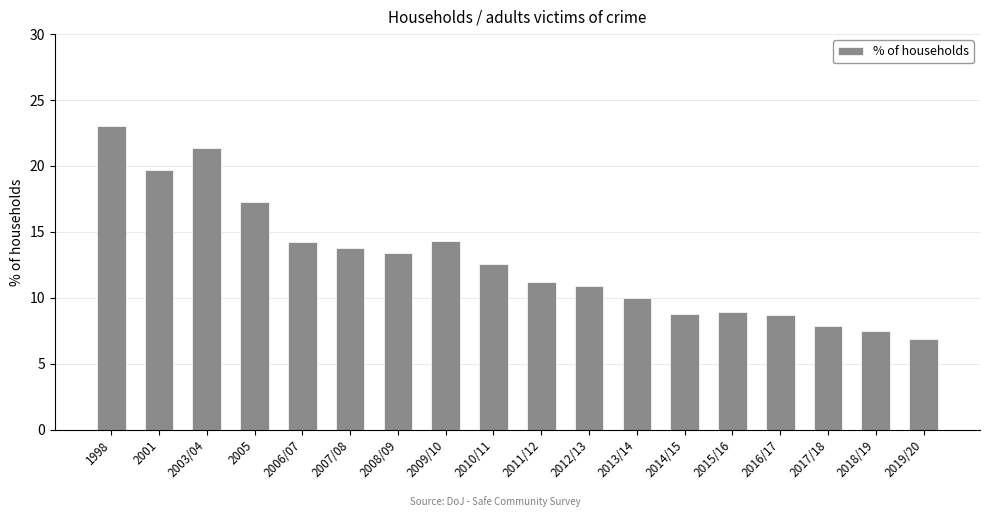

Which has a higher value, 2012/13 or 2019/20?

2012/13